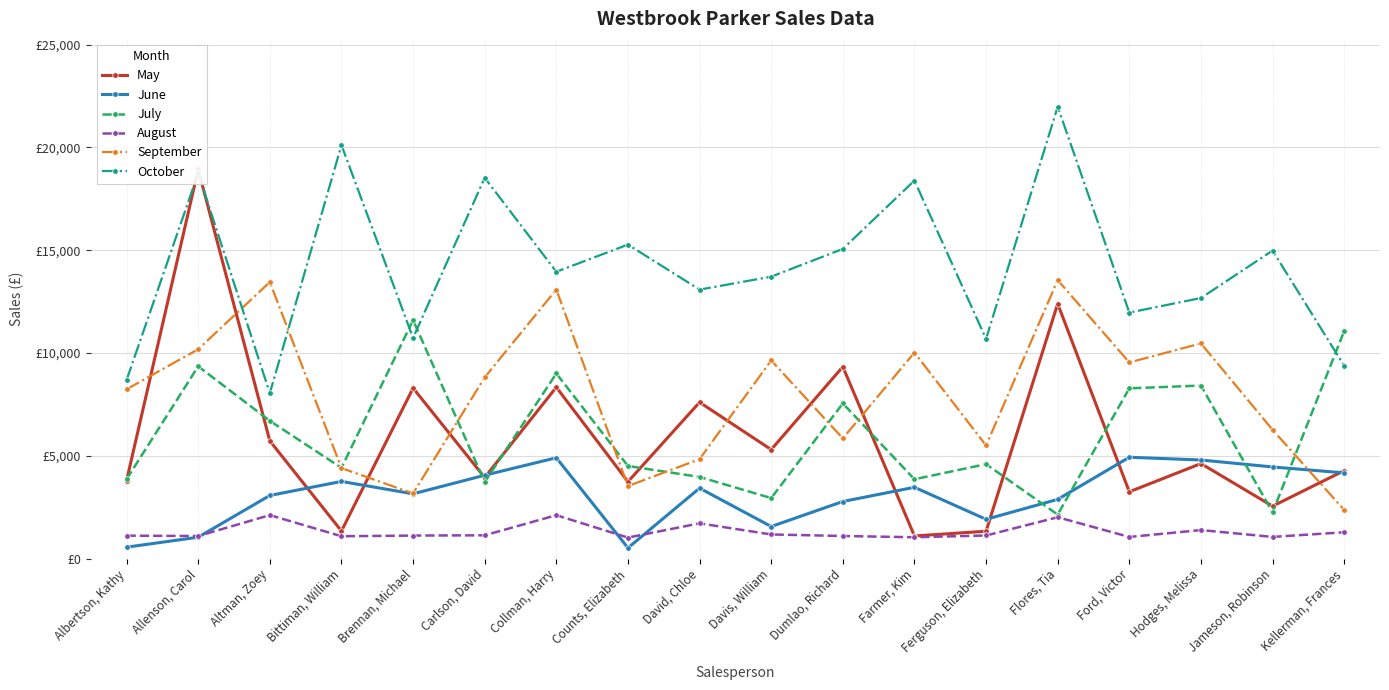

Reading right to left, extract all data points from this chart.

May: 4281	2552	4624	3251	12398	1333	1103	9333	5304	7605	3742	8337	3945	8296	1344	5725	18930	3799
June: 4172	4459	4798	4931	2883	1913	3470	2779	1562	3428	521	4906	4056	3152	3755	3072	1042	557
July: 11074	2248	8420	8283	2142	4596	3862	7549	2945	3973	4505	9007	3726	11601	4415	6702	9355	3863
August: 1282	1058	1389	1054	2014	1126	1040	1101	1176	1716	1024	2113	1135	1122	1089	2116	1100	1117
September: 2365	6267	10468	9543	13547	5503	10024	5850	9642	4839	3528	13090	8817	3170	4404	13452	10185	8237
October: 9380	14982	12677	11967	21983	10686	18389	15065	13714	13085	15275	13953	18524	10733	20114	8046	18749	8690